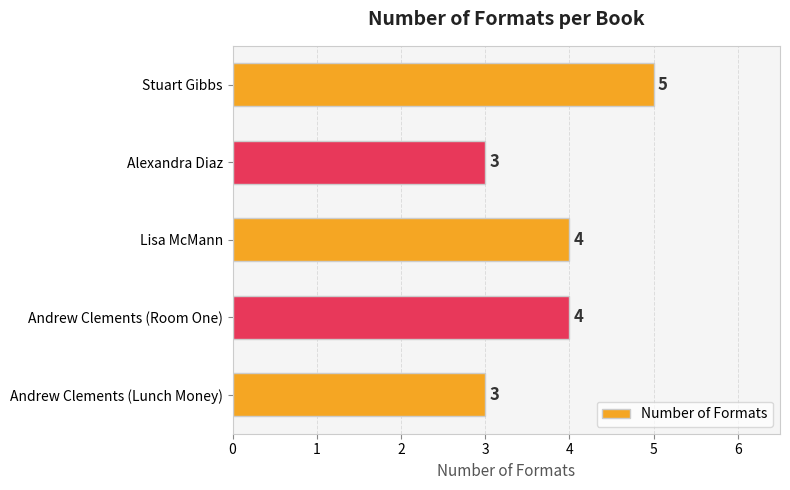

What is the approximate value at Andrew Clements (Room One)?

4